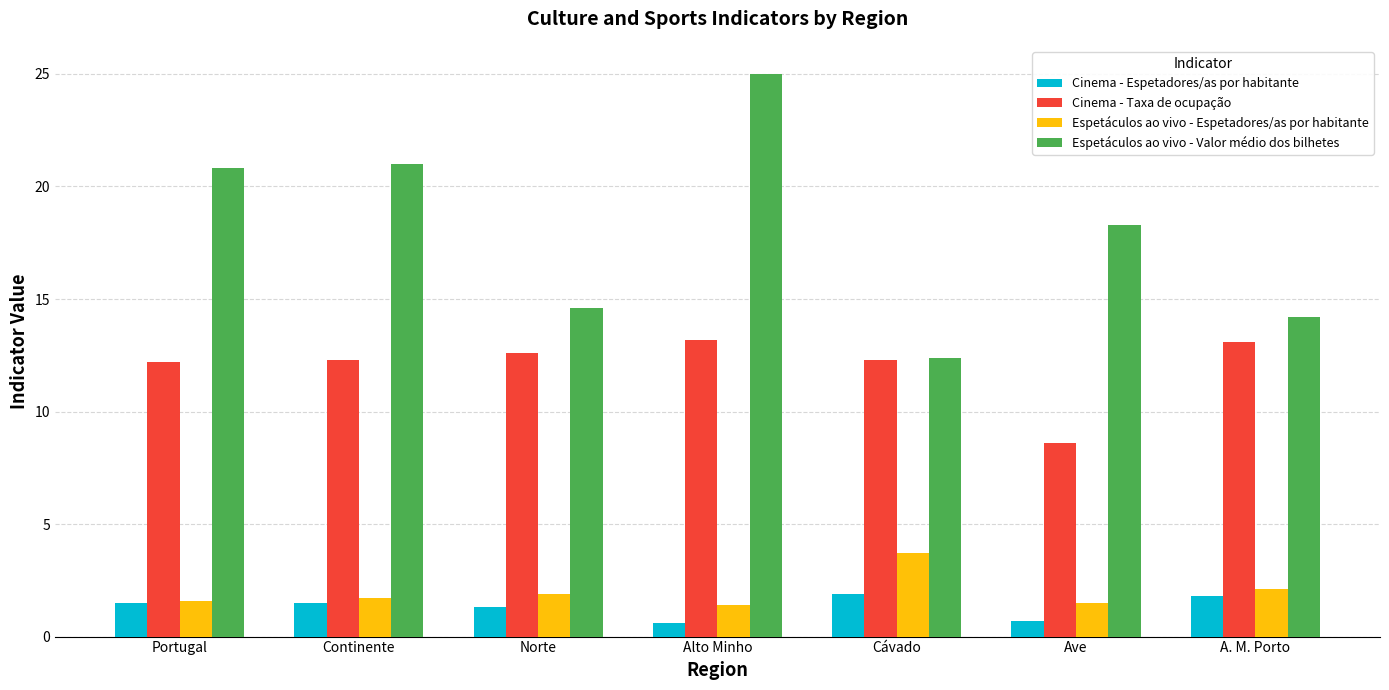

List the series in order of their peak value, highest first.

Espetáculos ao vivo - Valor médio dos bilhetes, Cinema - Taxa de ocupação, Espetáculos ao vivo - Espetadores/as por habitante, Cinema - Espetadores/as por habitante